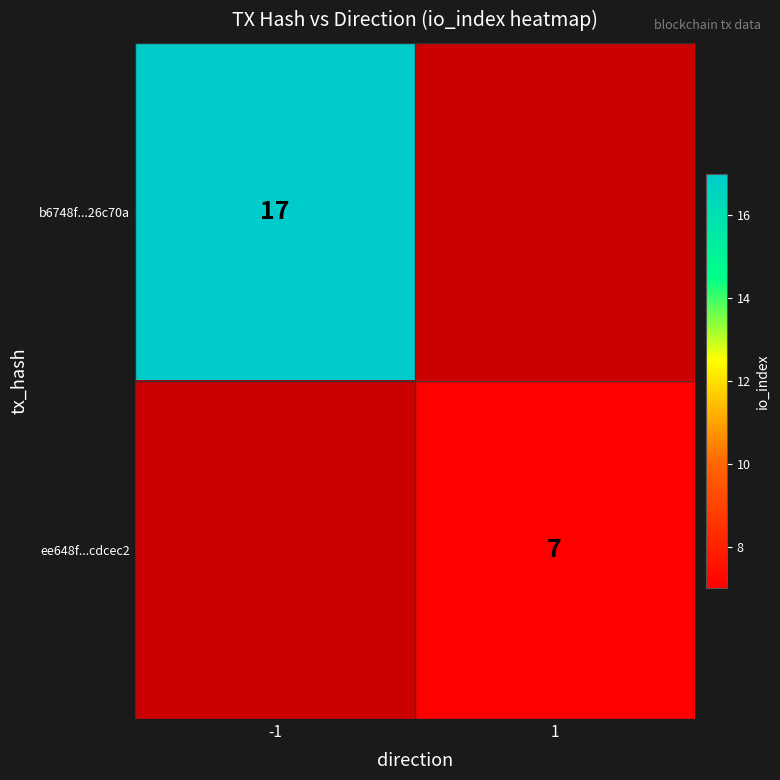

True or false: b6748f...26c70a has a value of 9 at -1.

False